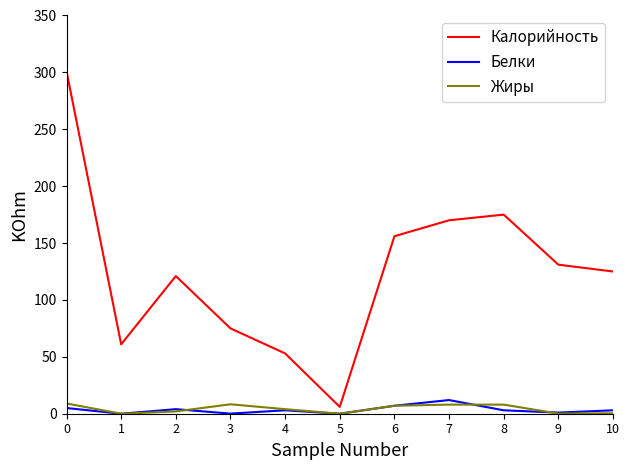

Does the chart display data point markers on the line(s)?

No